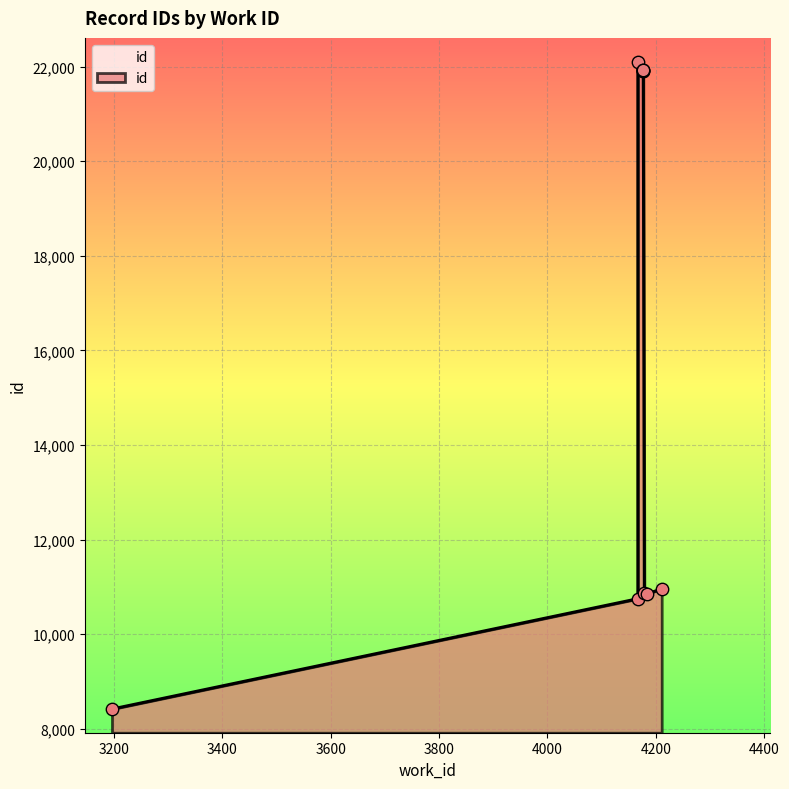

What is the change in value from 4211 to 4177?

+10962